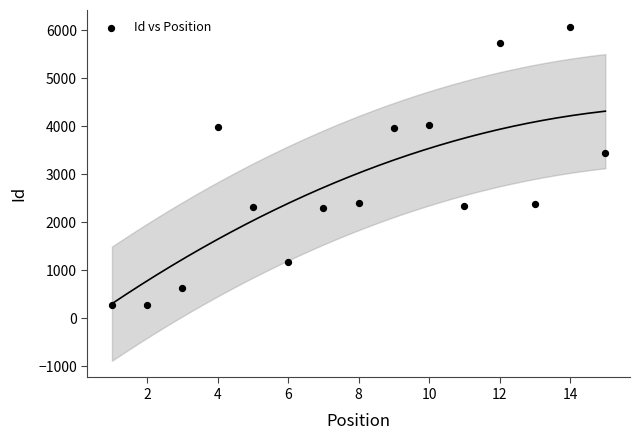

What is the range of X values (max minus min)?

14